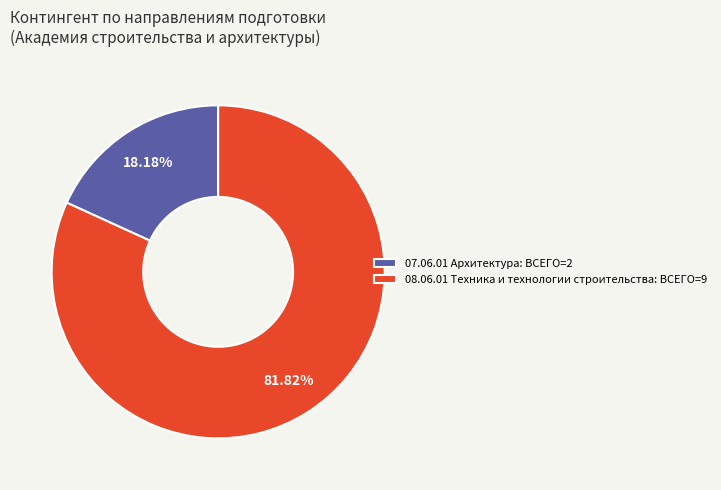

To the nearest percent, what is the average slice percentage?

50%